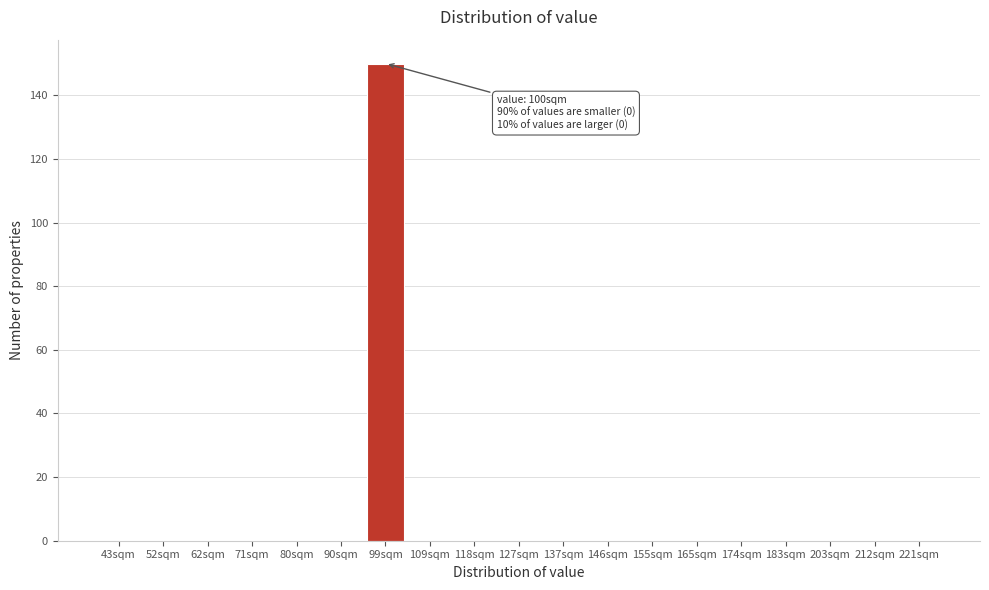

Reading right to left, transcribe all the data shown in this chart.

221sqm=0	212sqm=0	203sqm=0	183sqm=0	174sqm=0	165sqm=0	155sqm=0	146sqm=0	137sqm=0	127sqm=0	118sqm=0	109sqm=0	99sqm=150	90sqm=0	80sqm=0	71sqm=0	62sqm=0	52sqm=0	43sqm=0